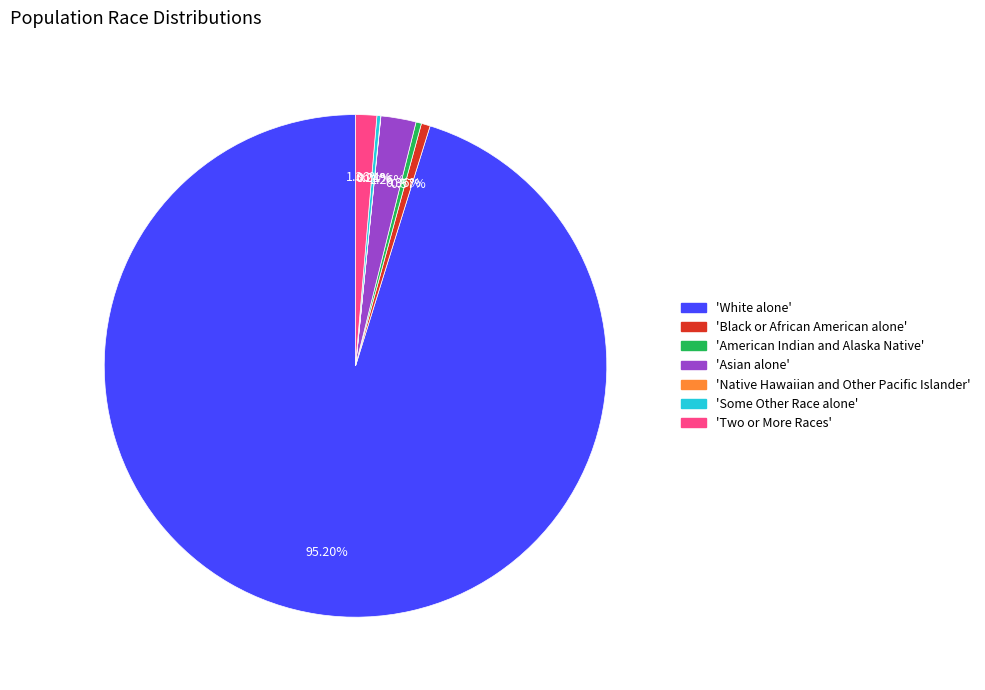

Does any single category account for the majority?

Yes